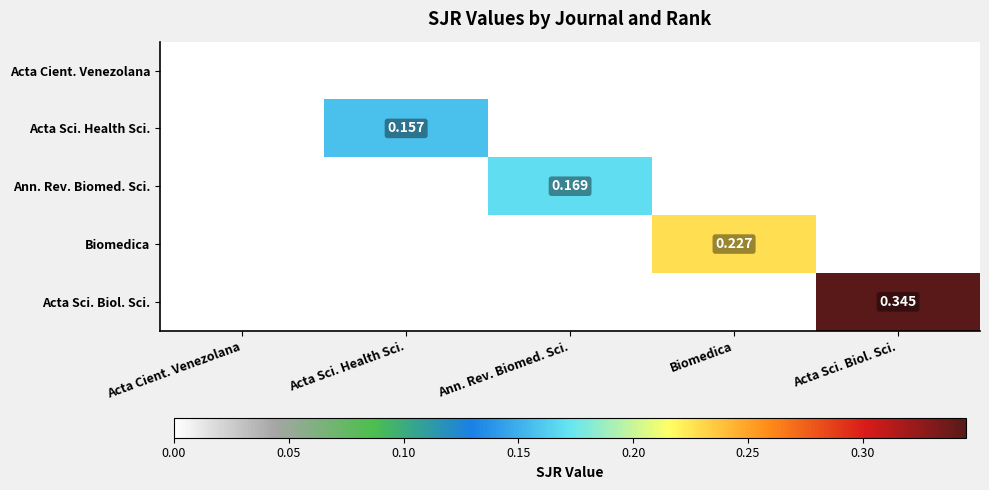

How many series are shown in this chart?

5